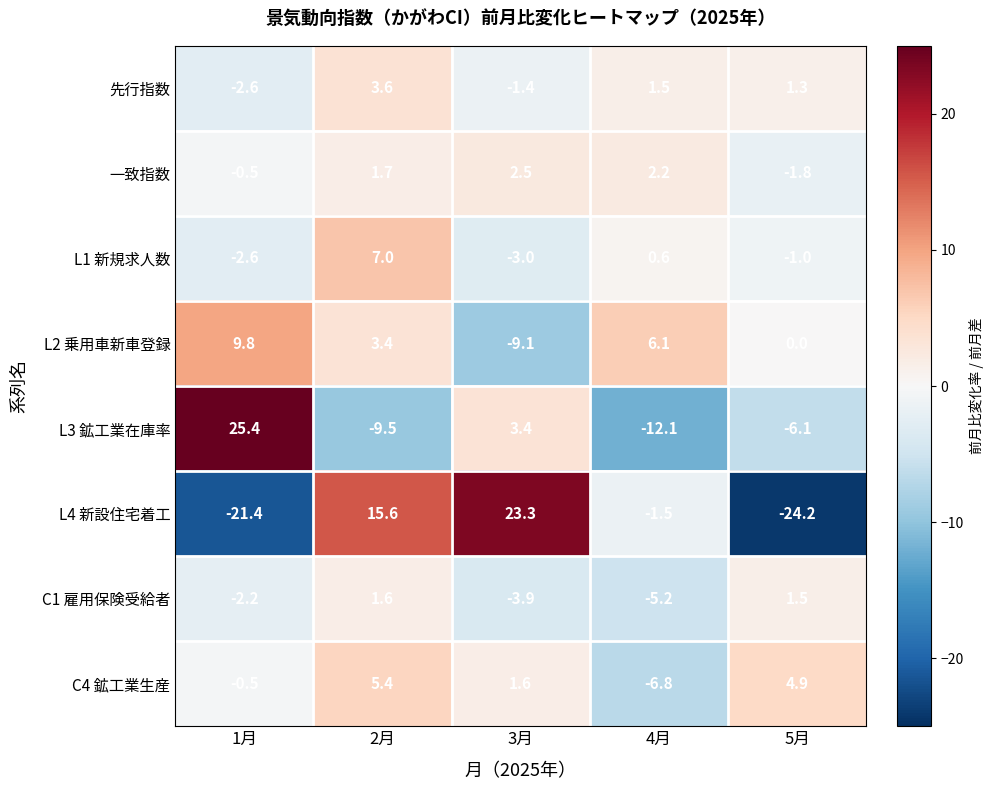

Where does the 一致指数 series first go above 1?

2月